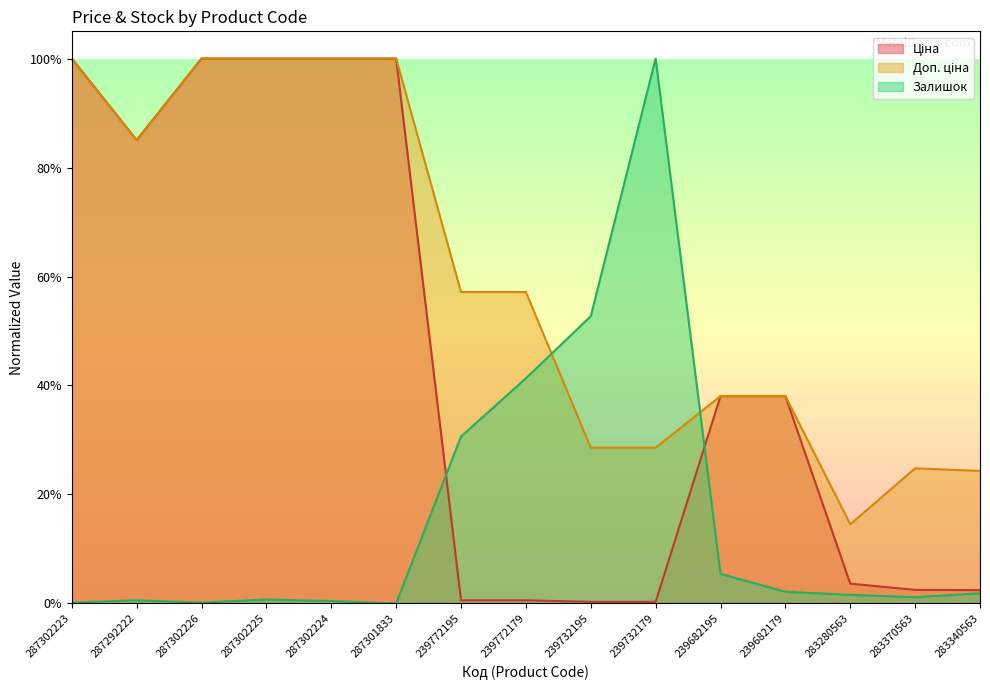

Which series has the widest spread of values?

Залишок